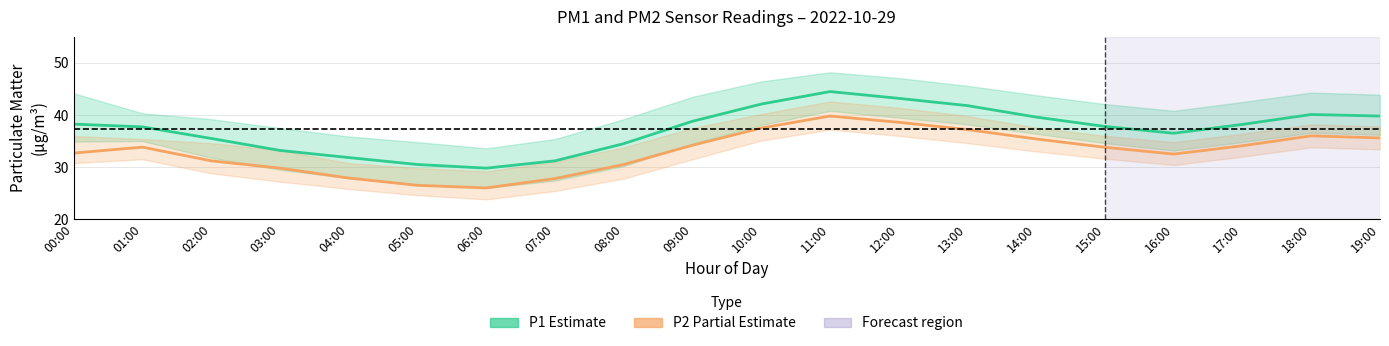

What is the total value across all series at 11:00?

84.3